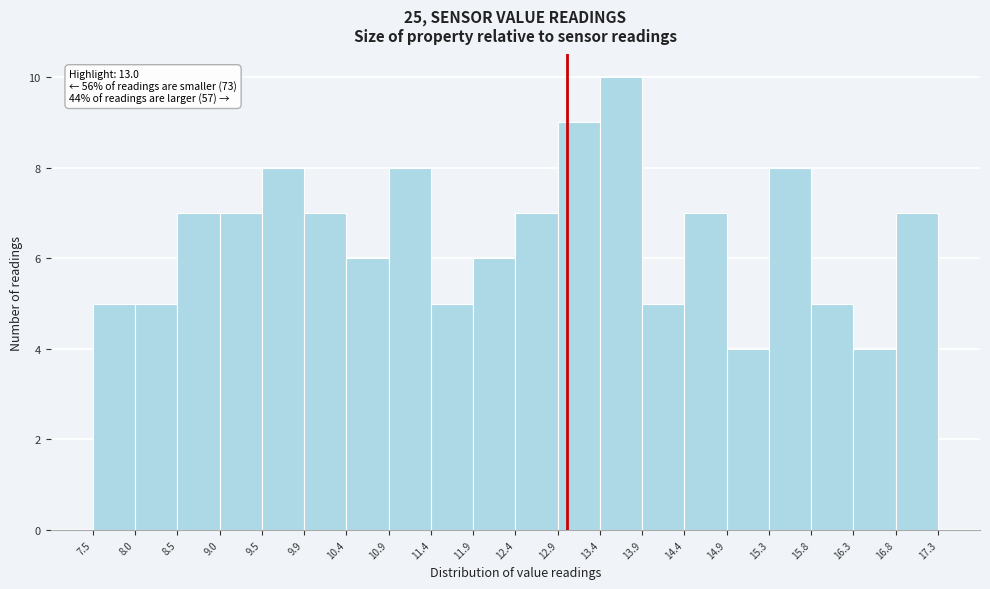

Which range on the x-axis has the tallest bar?

13.4 to 13.9